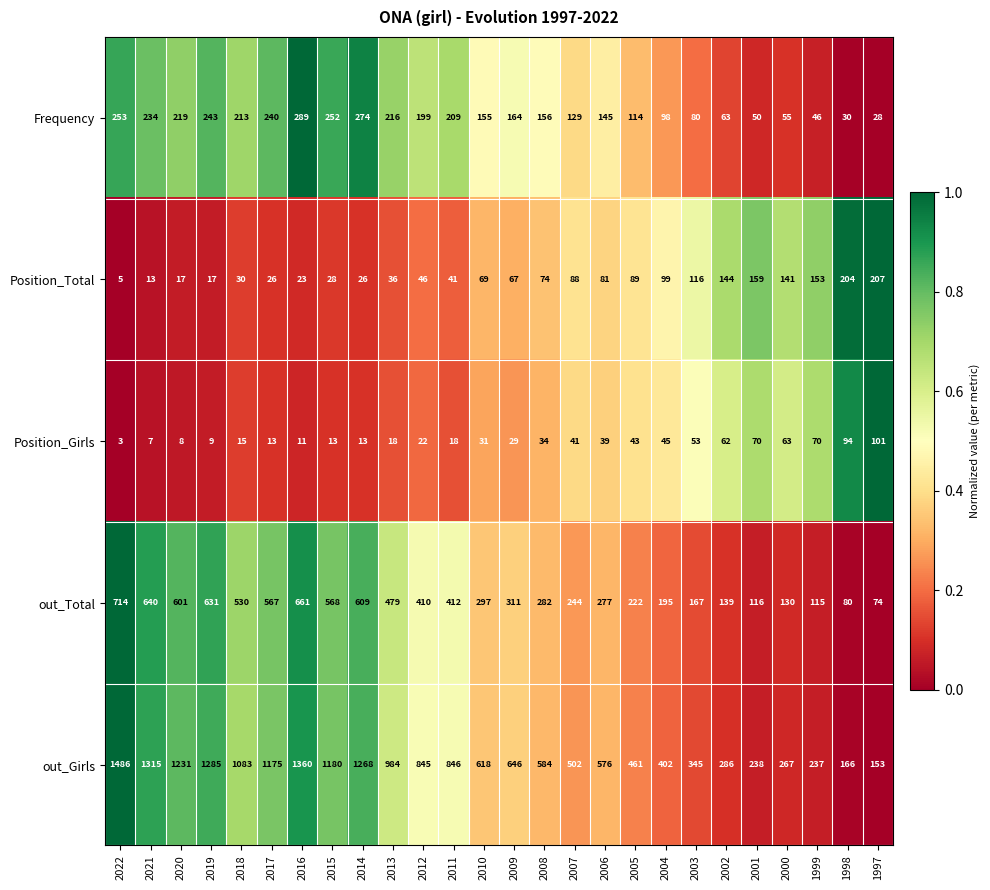

What is the sum of the out_Total values at 2012 and 2009?

721